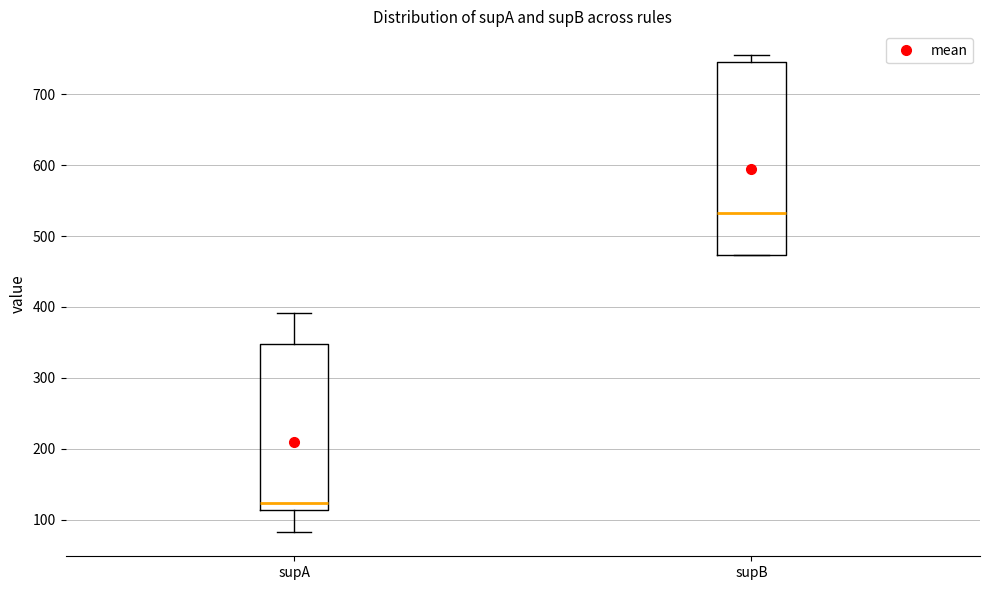

Where is the upper edge of the box for supB on the y-axis? The values are not printed on the chart, so give them approximately, as read against the axis.

750